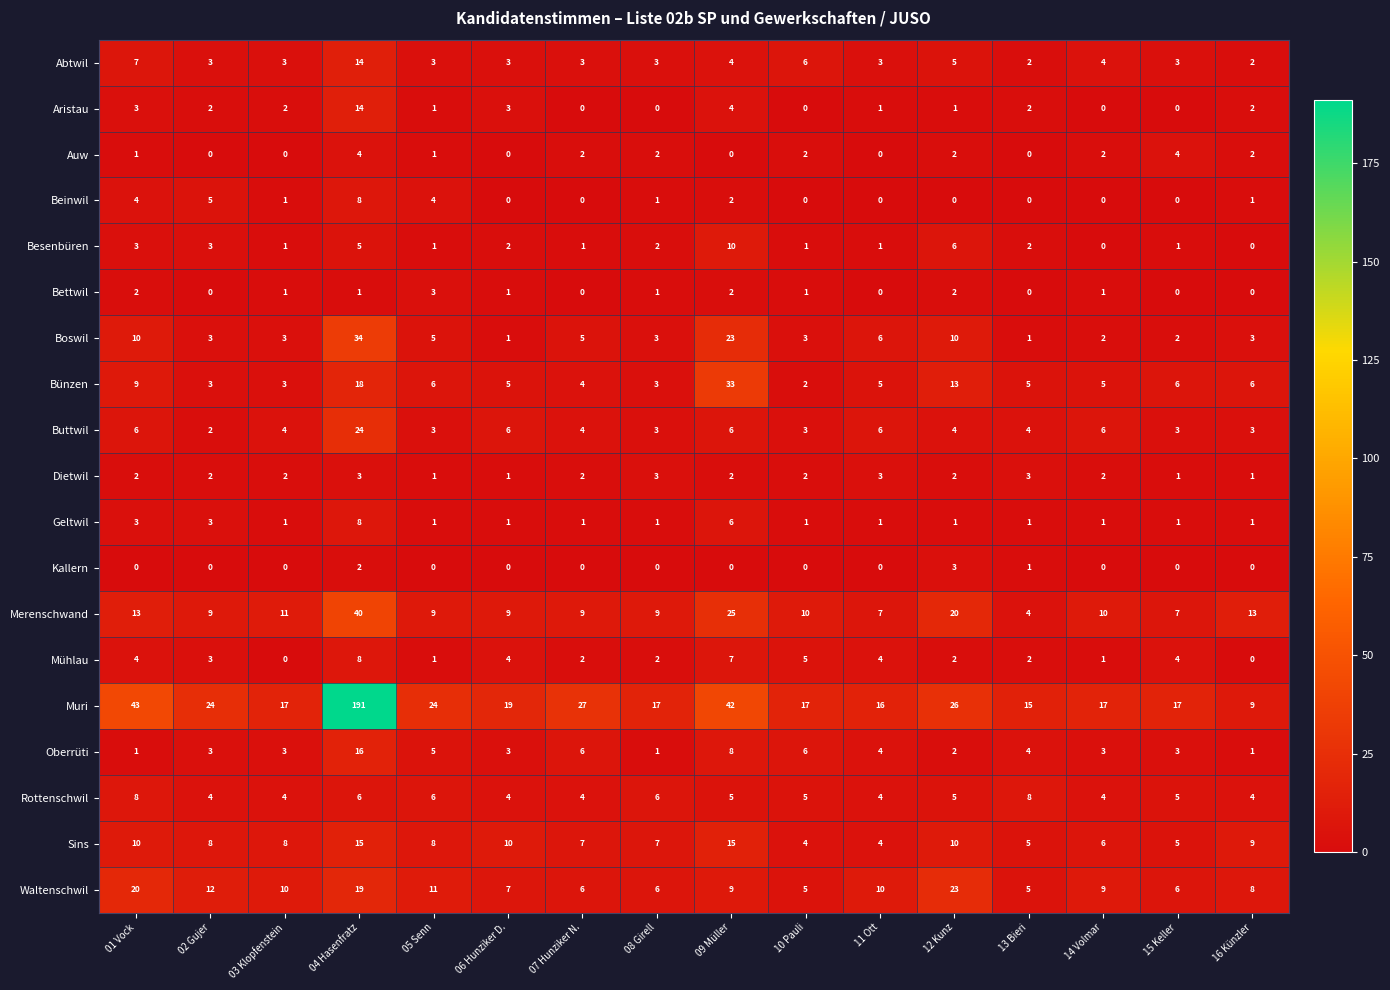

What is the difference between the second highest and minimum values in the Geltwil series?

5